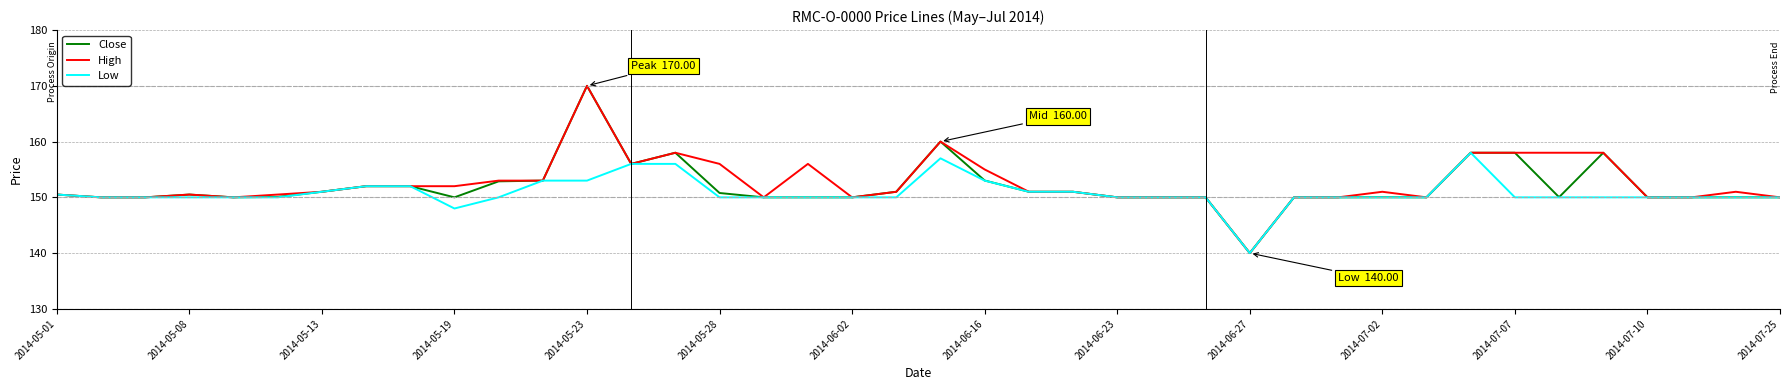

What is the minimum value shown in the chart?

140.0